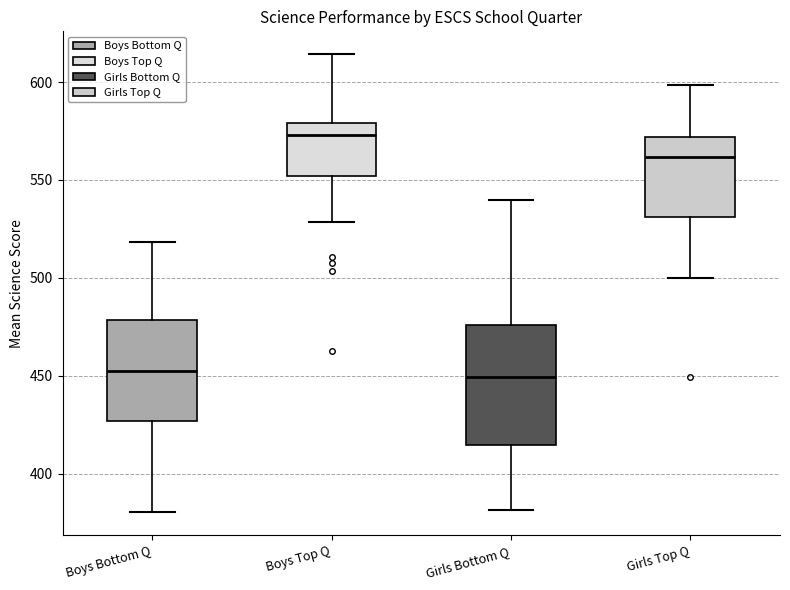

Reading left to right, transcribe this box plot: for each box, give where its median line is, the range the box spans, and where its two whiskers end, as read against the y-axis. The values are not printed on the chart, so give them approximately, as read against the axis.

Boys Bottom Q: median 450, box 425 to 480, whiskers 380 to 520
Boys Top Q: median 575, box 550 to 580, whiskers 530 to 615
Girls Bottom Q: median 450, box 415 to 475, whiskers 380 to 540
Girls Top Q: median 560, box 530 to 570, whiskers 500 to 600